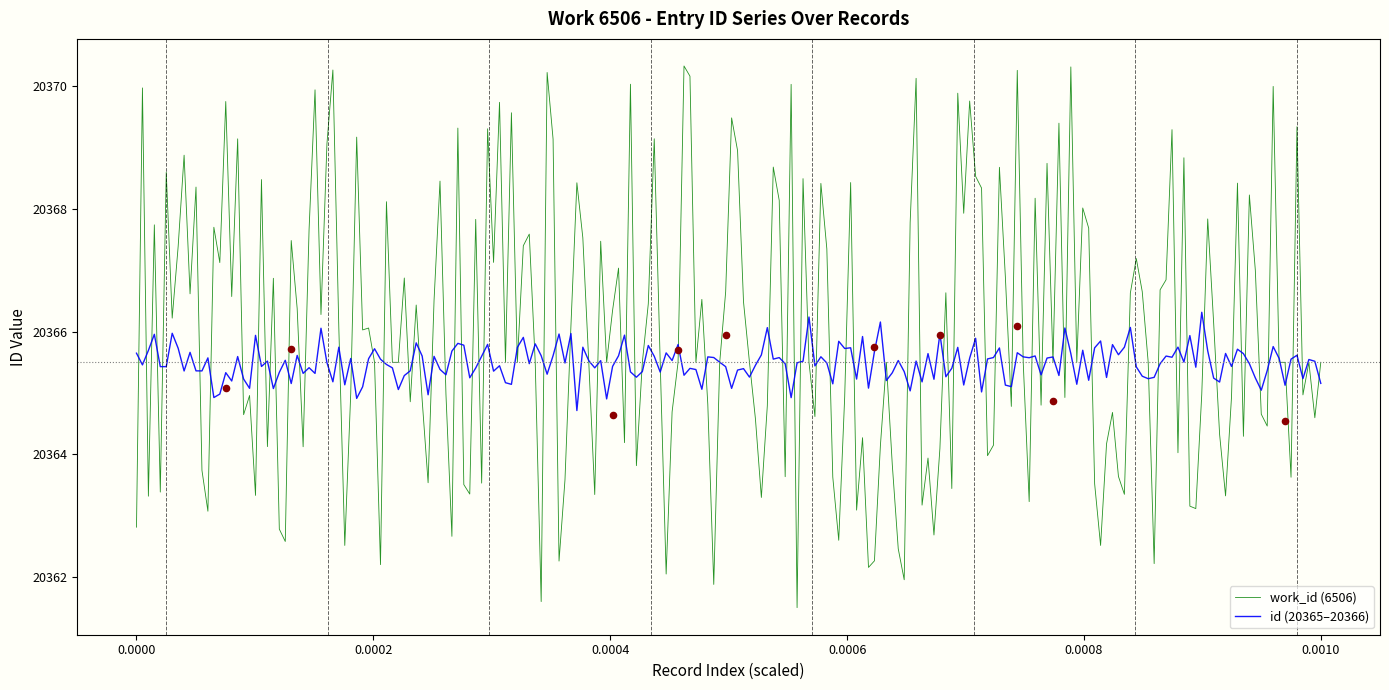

What are all the series names shown in the legend?

id, work_id